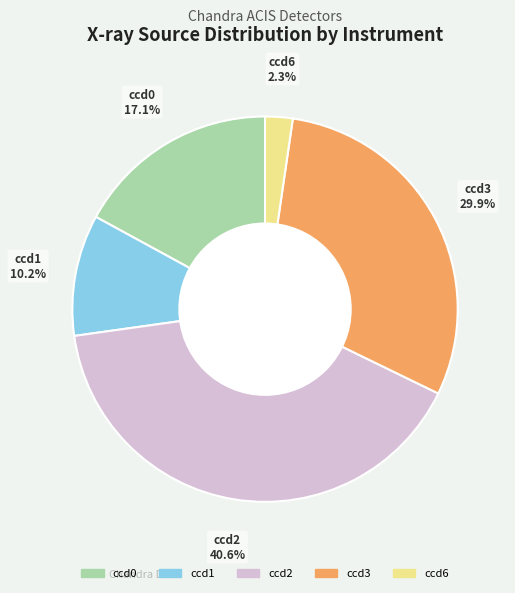

Count the number of slices in the pie.

5